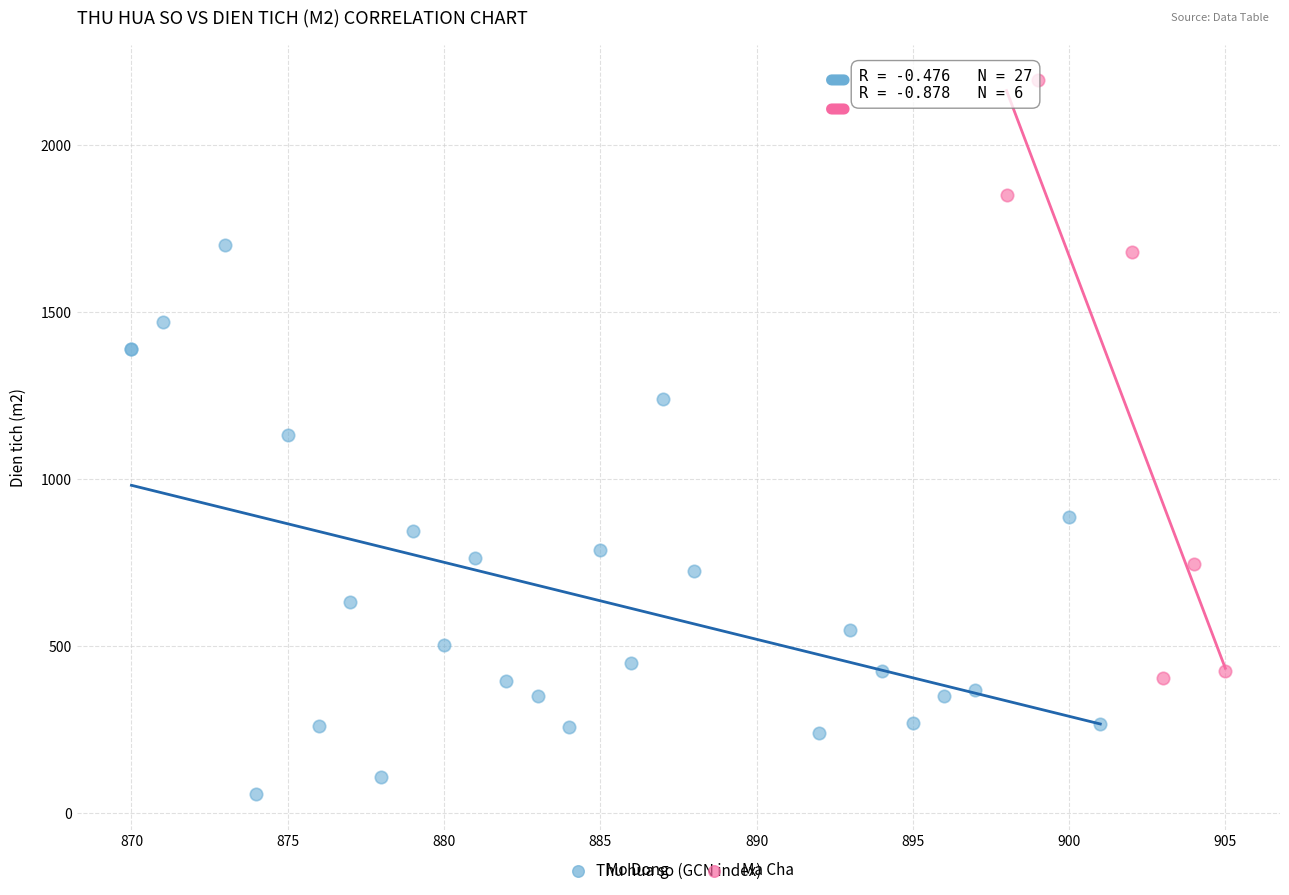

Which series reaches the maximum Y coordinate?

Ma Cha